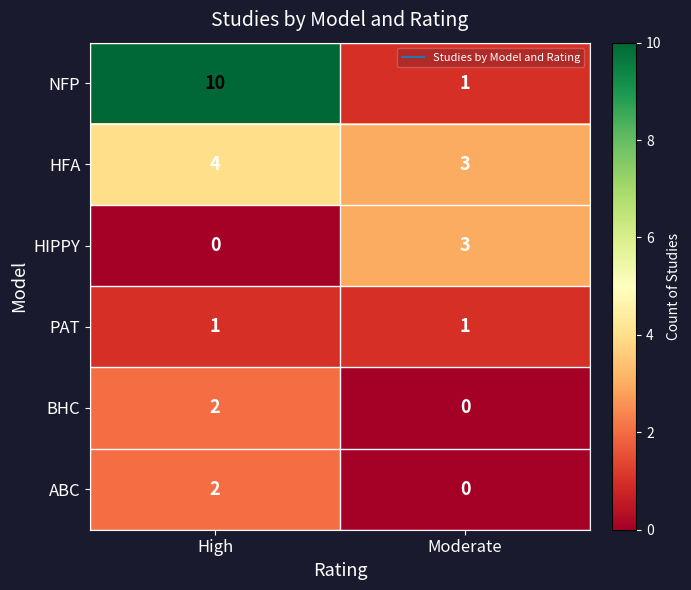

The HIPPY series shows -1 at High. True or false?

False